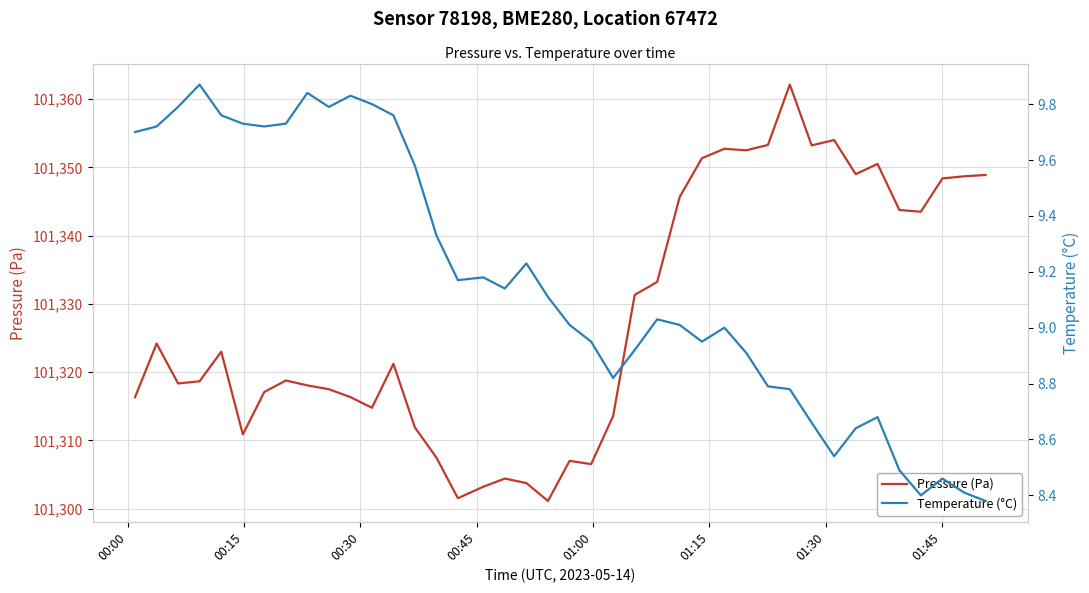

What is the maximum value for Pressure (Pa)?

101362.1